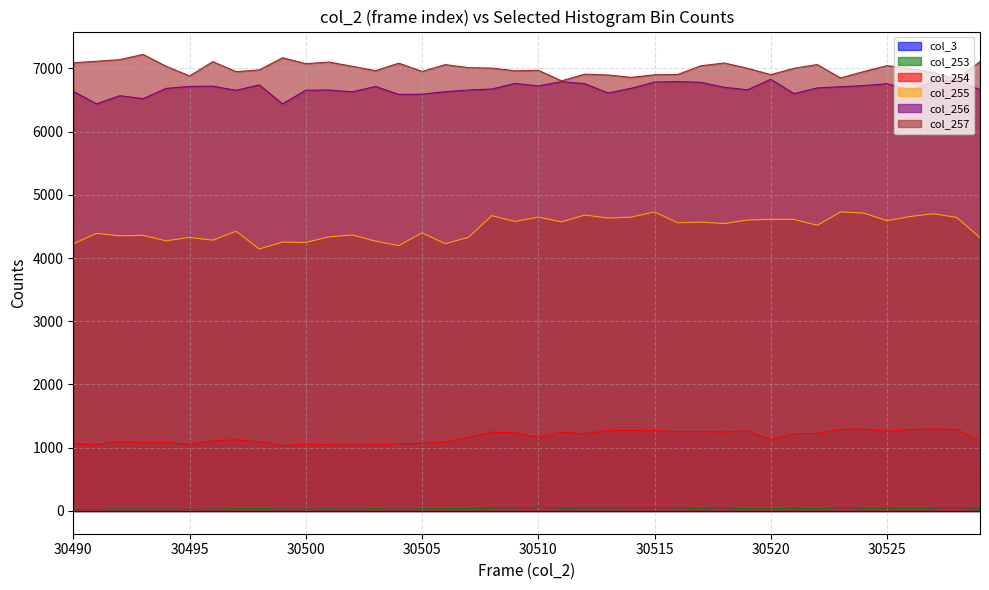

Where does the col_255 series first go above 4547?

30508